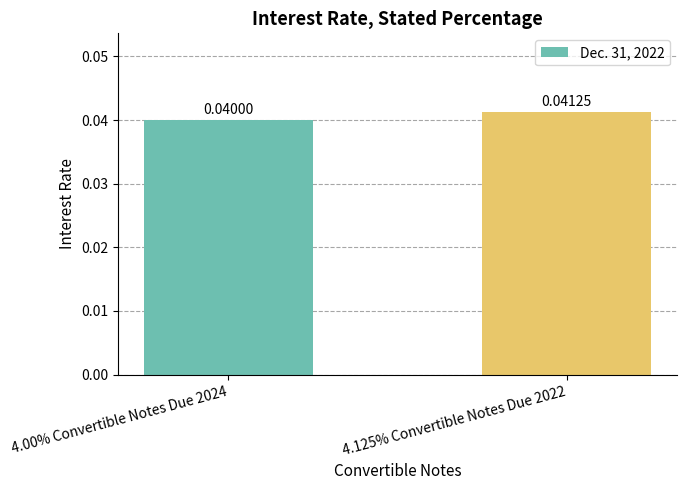

What is the sum of the values at 4.125% Convertible Notes Due 2022 and 4.00% Convertible Notes Due 2024?

0.1